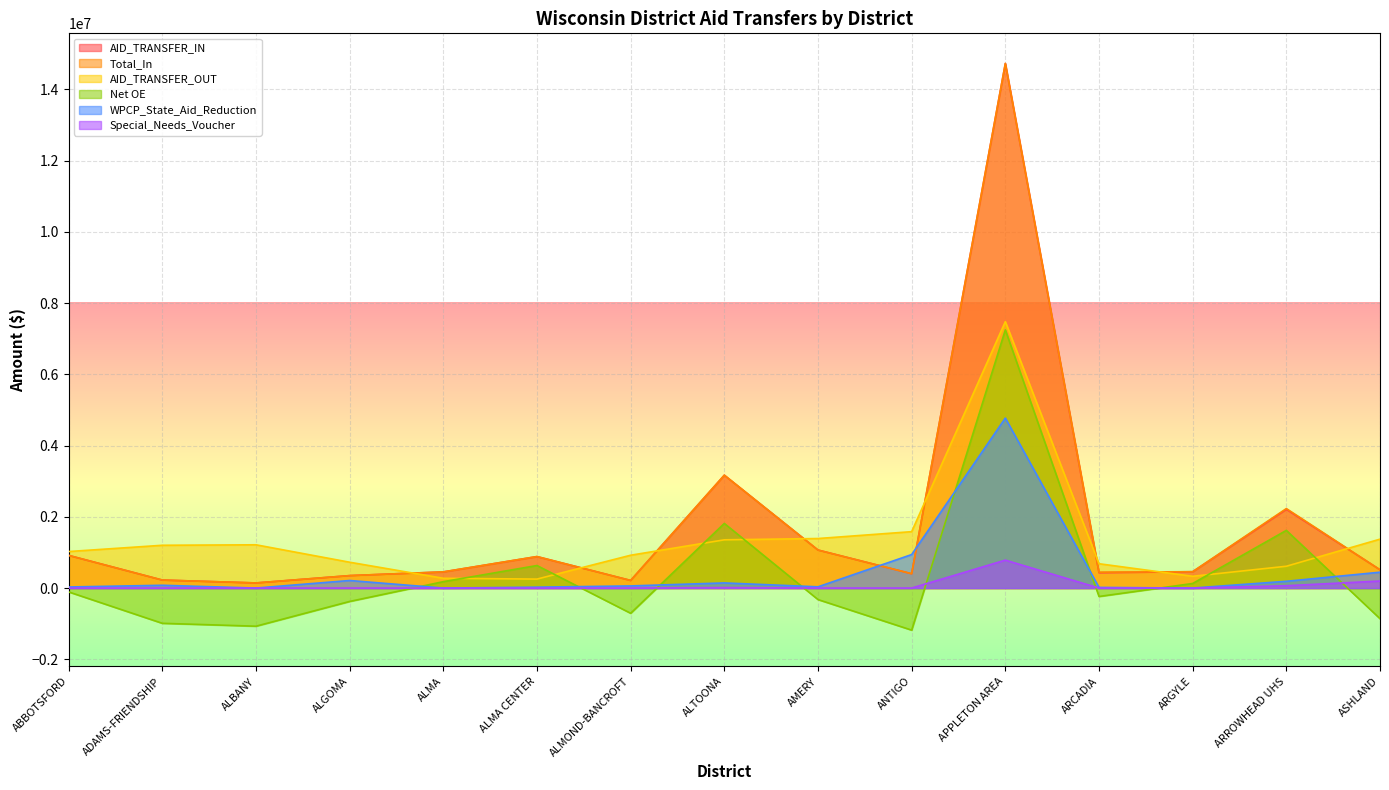

What is the total value across all series at ALGOMA?

1259837.0